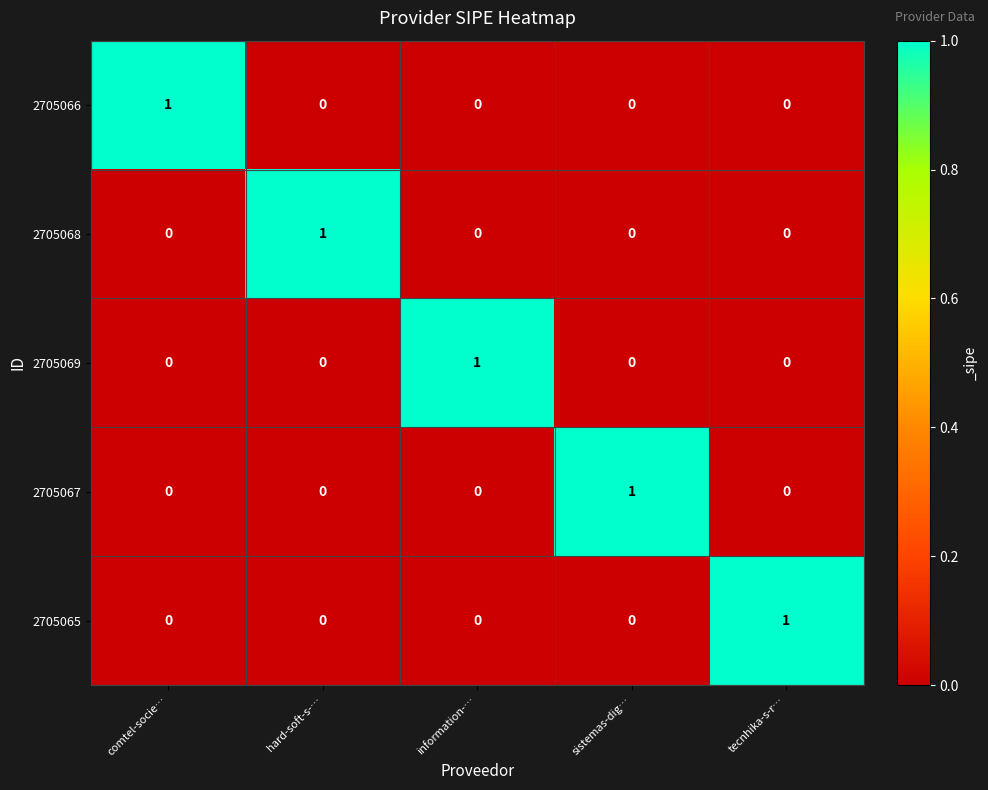

Which category has the highest value in the 2705068 series?

hard-soft-s-…